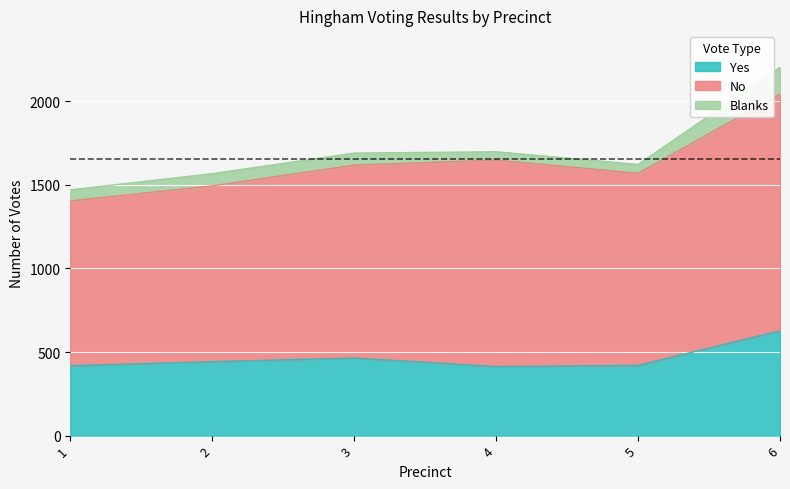

The value of Blanks at 4 is 50. True or false?

True